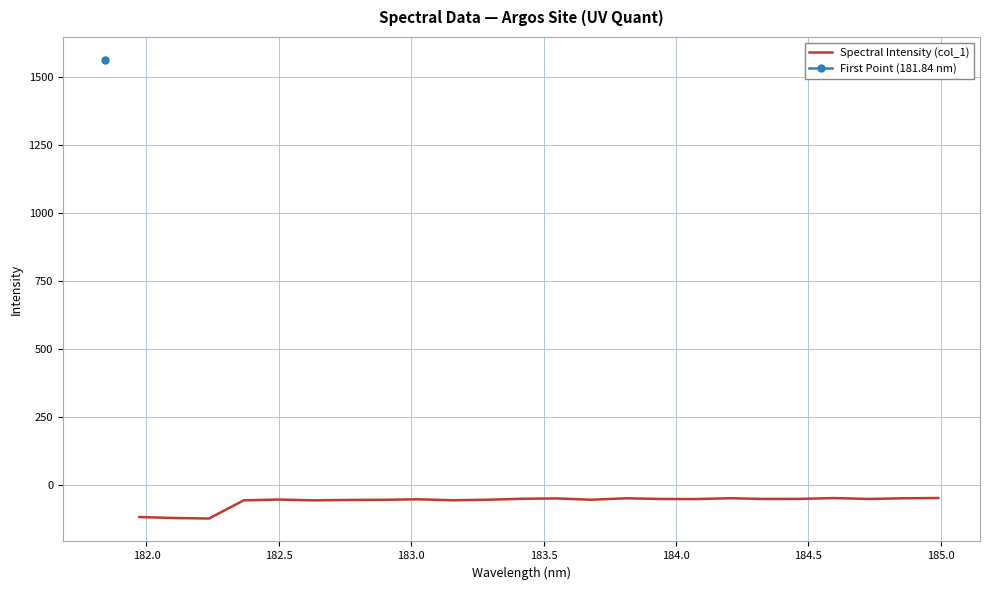

What is the minimum value for Spectral Intensity (col_1)?

-122.8